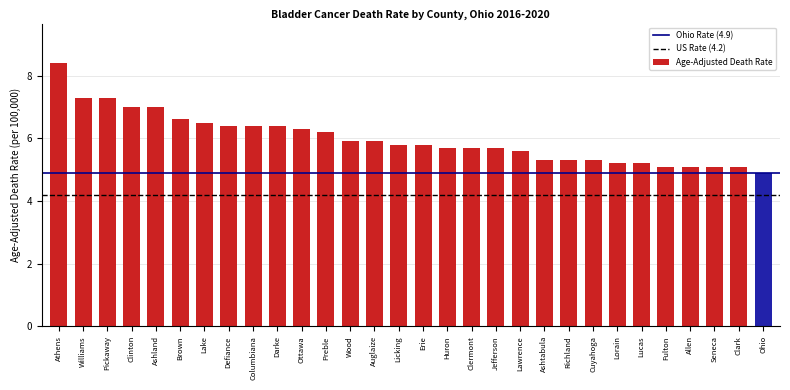

How many bars are there in total?

30